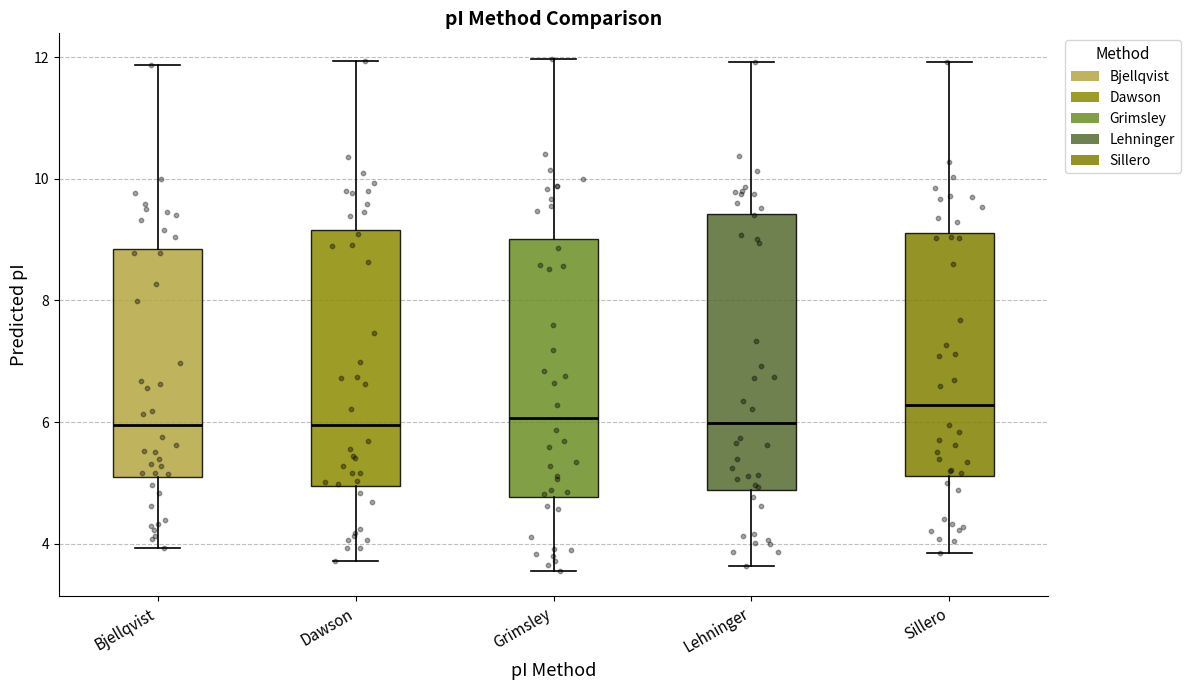

Where does the median line of the box for Bjellqvist sit on the y-axis? The values are not printed on the chart, so give them approximately, as read against the axis.

6.0